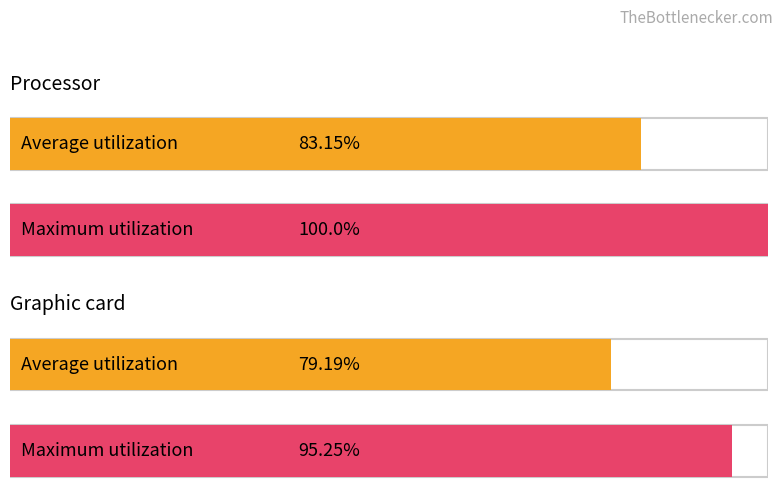

What are all the series names shown in the legend?

Average utilization, Maximum utilization